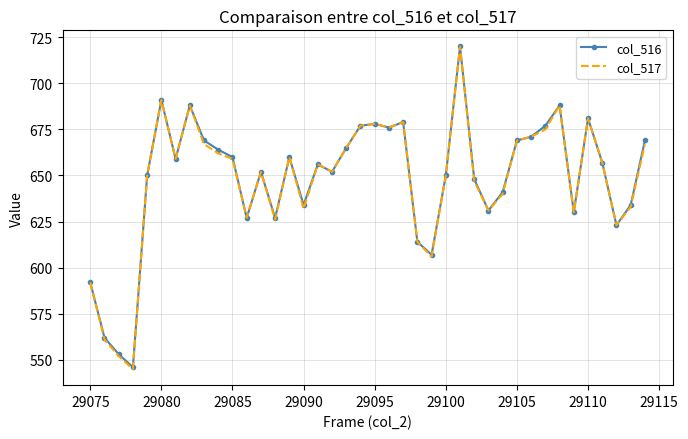

In col_517, how many points are lower than both neighbors (excluding endpoints)?

11